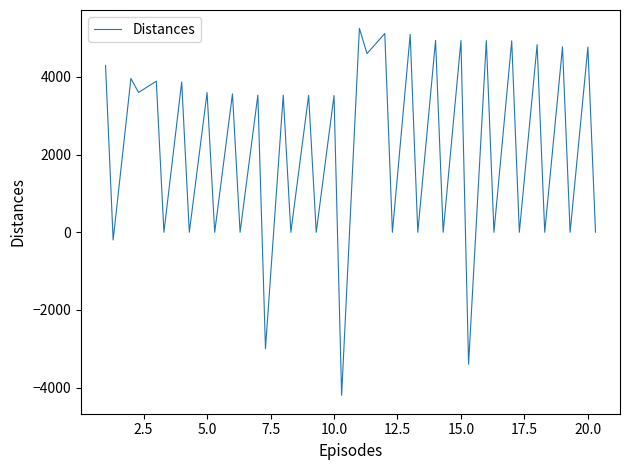

What is the minimum value shown in the chart?

-4200